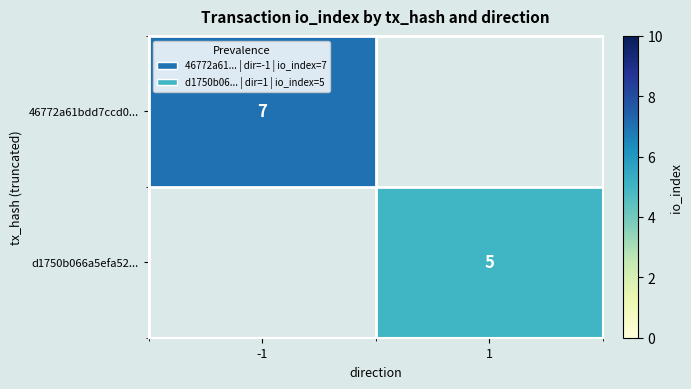

The value of d1750b066a5efa52... at 1 is 5. True or false?

True